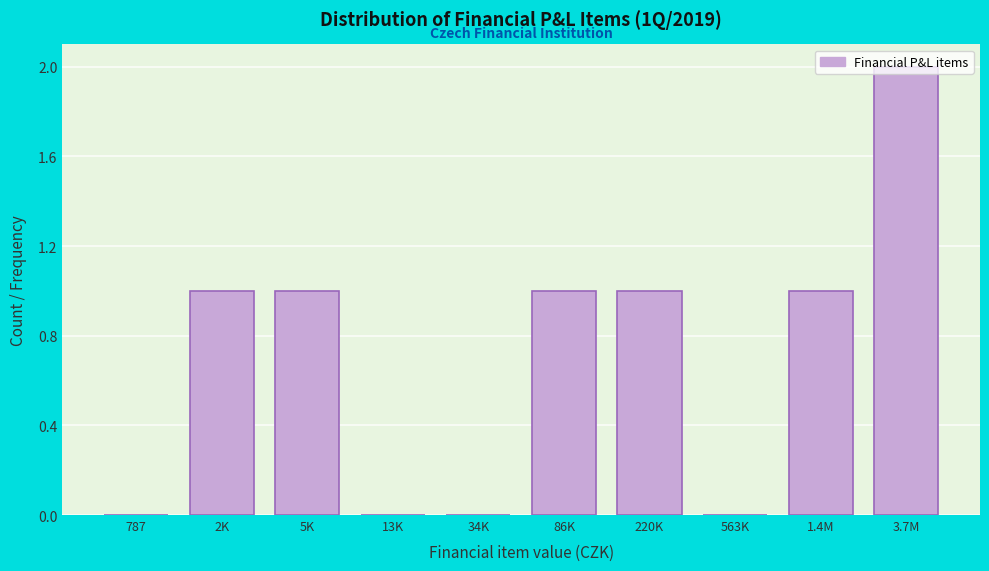

What is the change in value from 2K to 3.7M?

+1